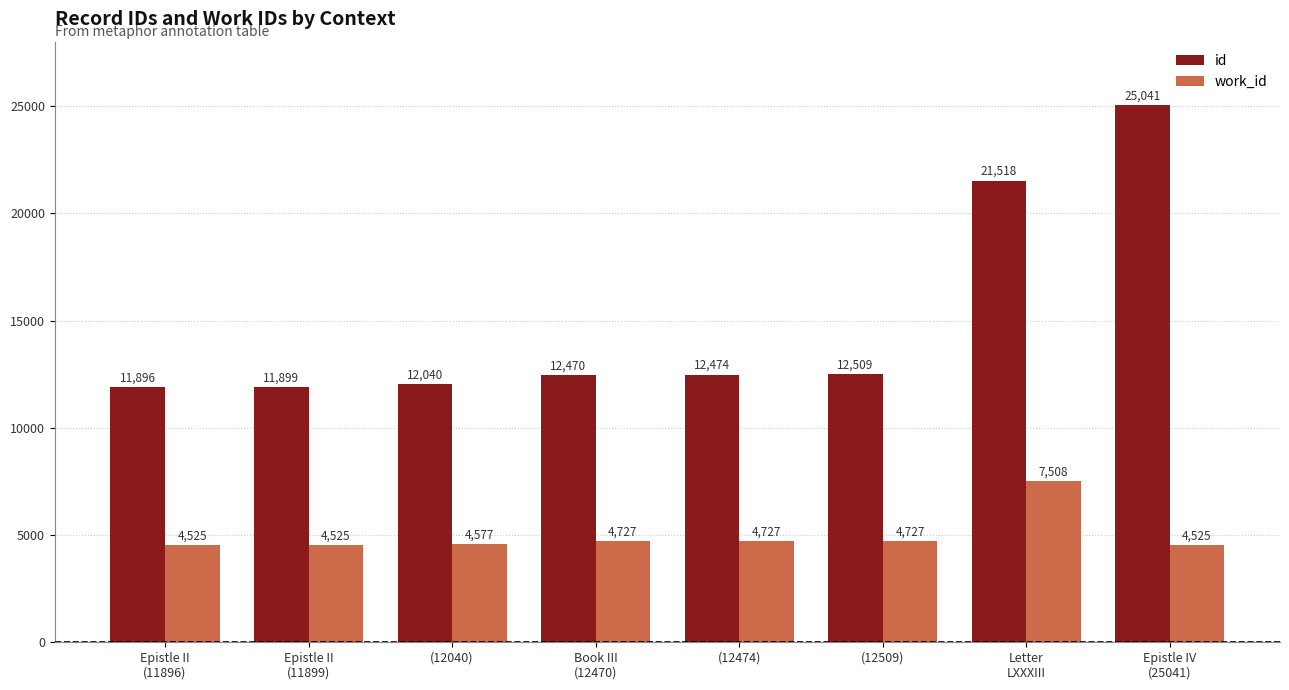

What is the lowest value of the work_id series?

4525